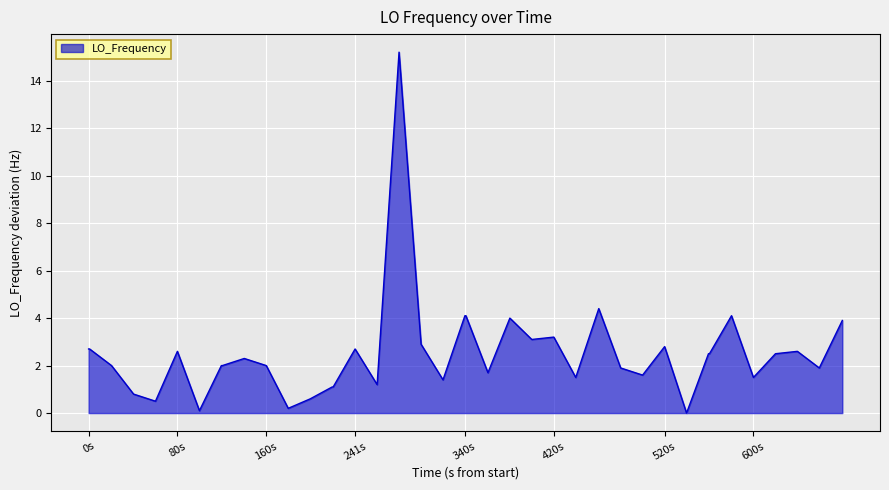

Does the chart have visible grid lines?

Yes